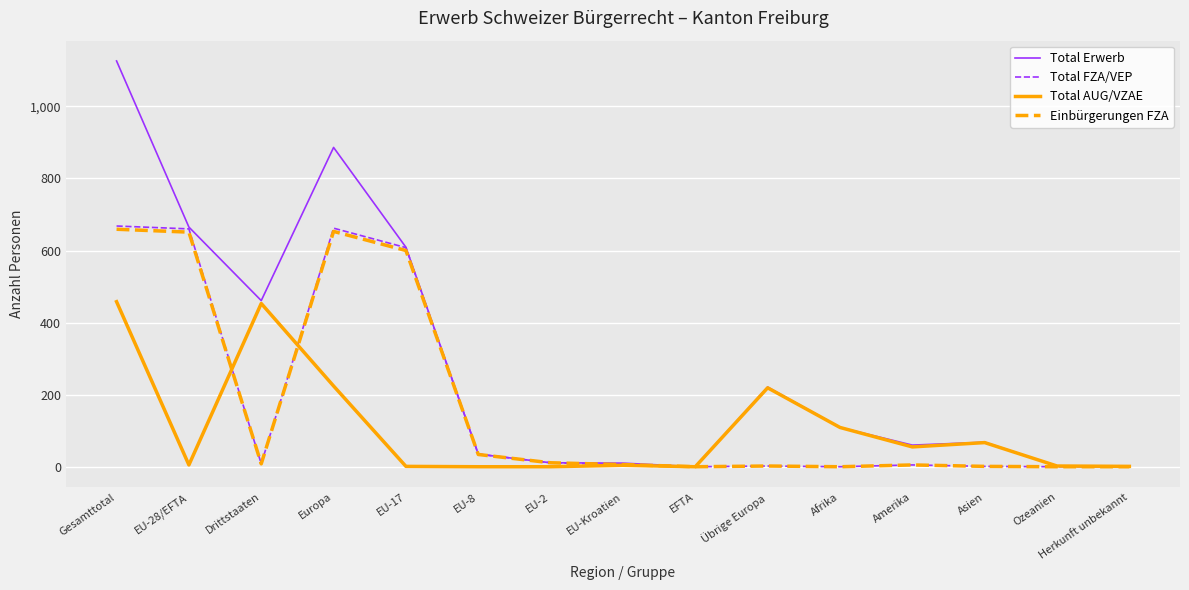

Where does the Total Erwerb series first go above 68?

Gesamttotal